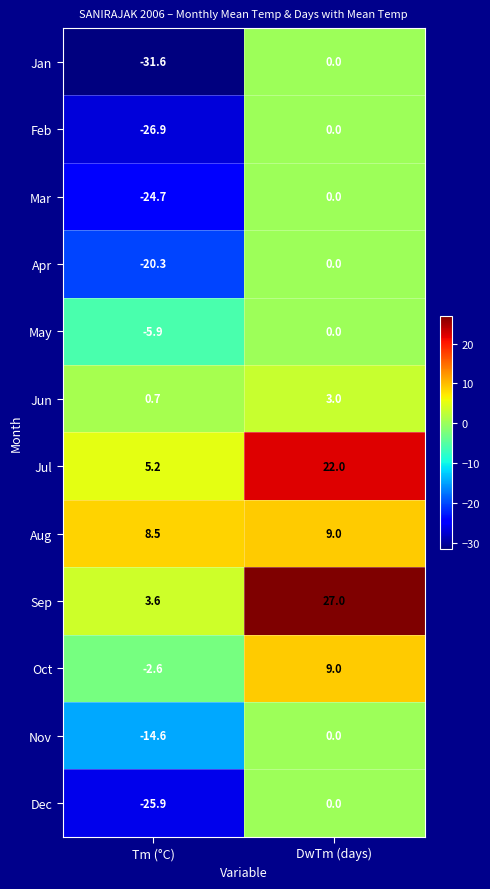

What is the difference between the maximum and minimum values in the Apr series?

20.3